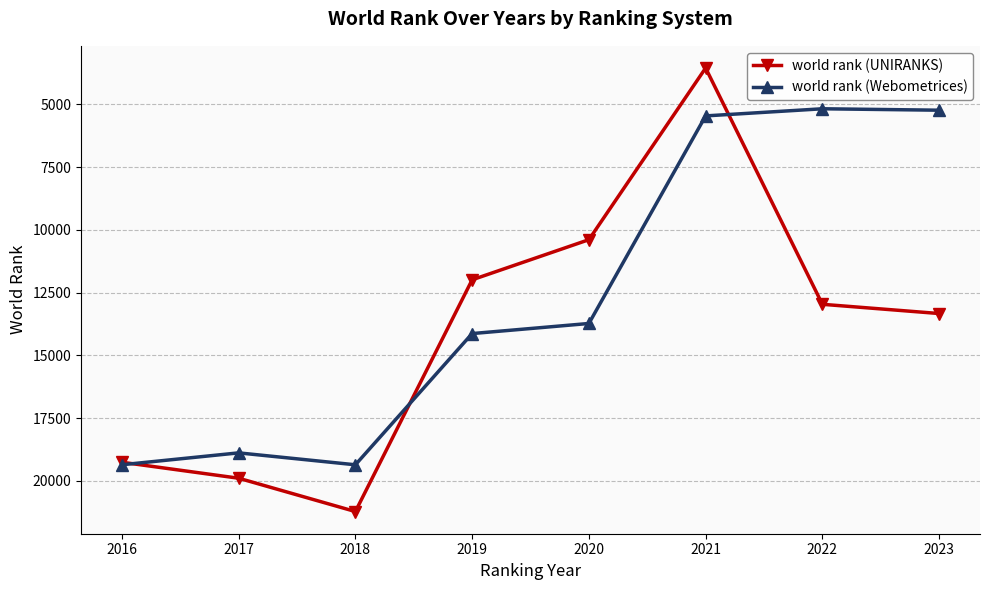

True or false: world rank (UNIRANKS) has more than 0 points higher than both neighbors.

True